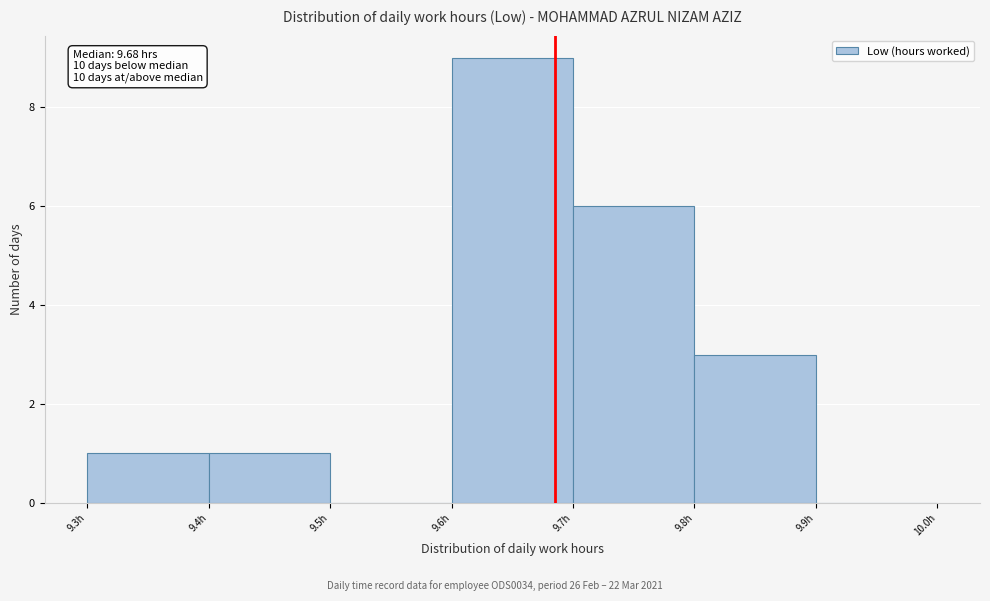

Which range on the x-axis has the tallest bar?

9.6 to 9.7